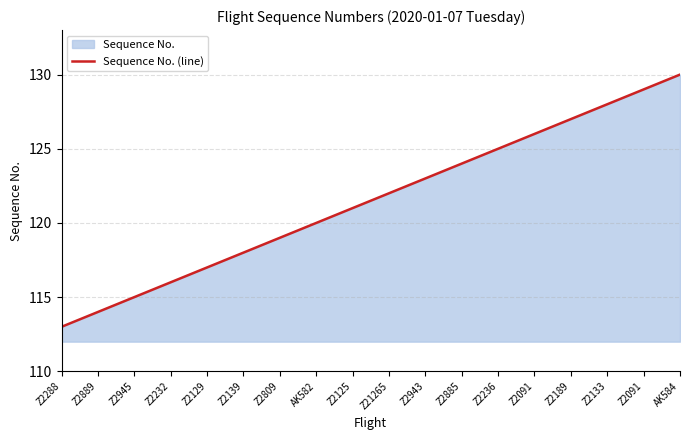

What is the label of the 6th point from the left?

Z2139